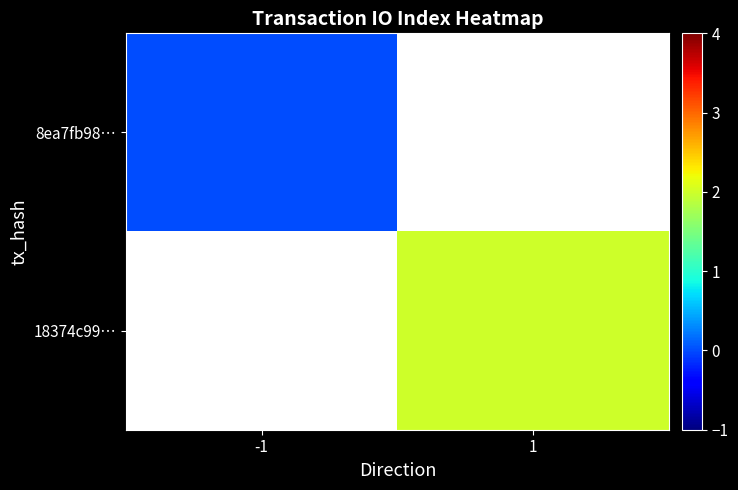

How many positive values does the 18374c99… series have?

1